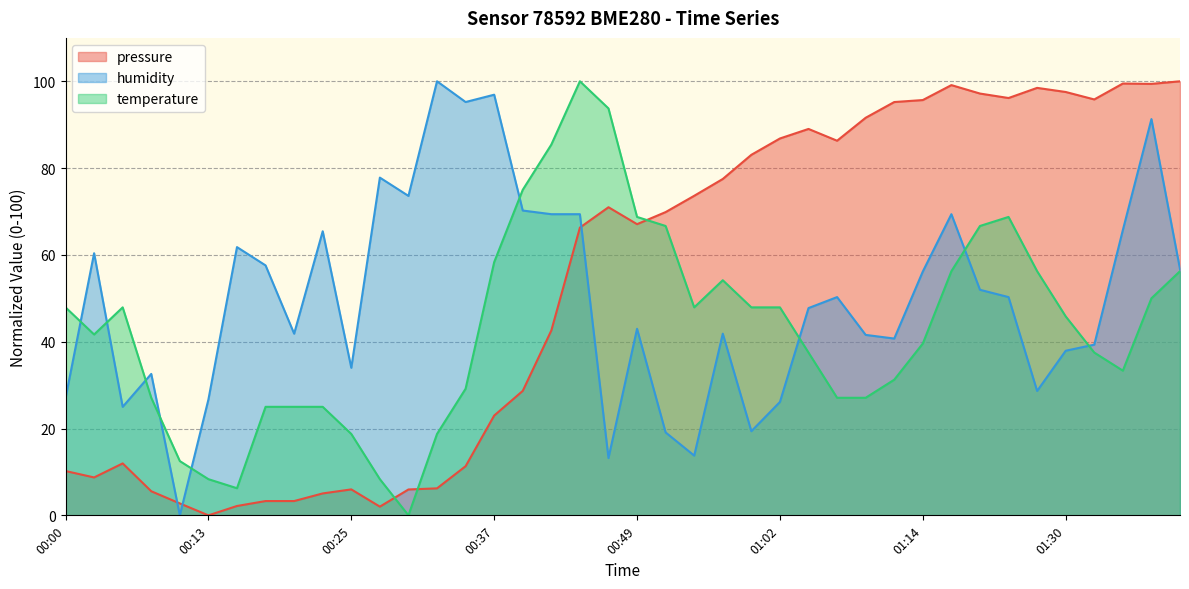

At which category is the sum across all series the highest?

01:37